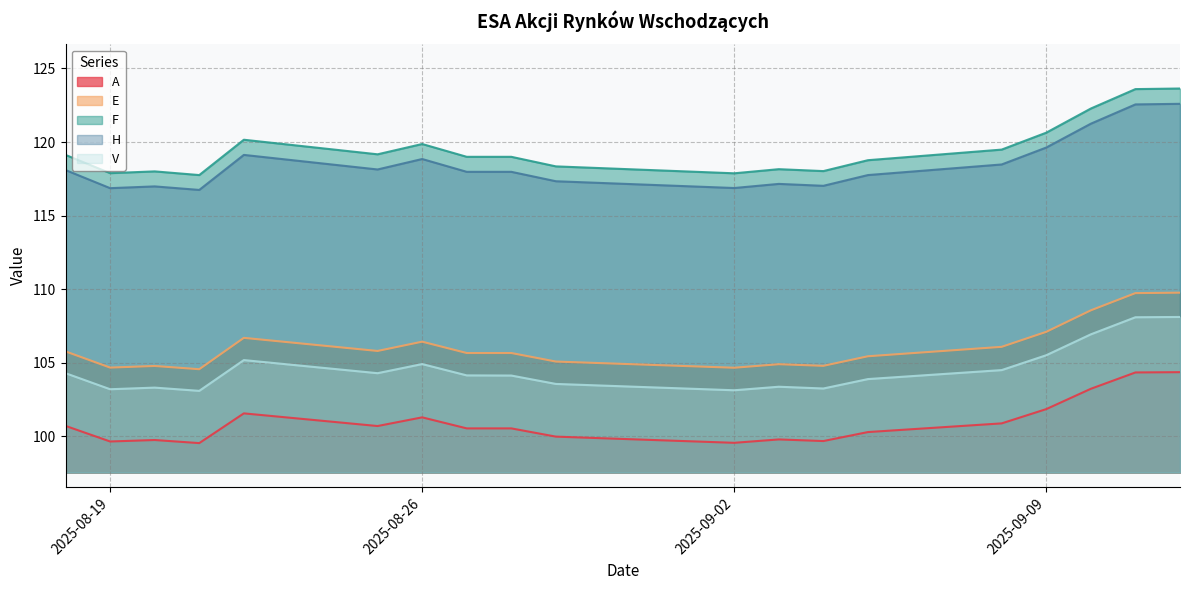

What is the spread (max minus min) of values at 2025-09-10?

19.0